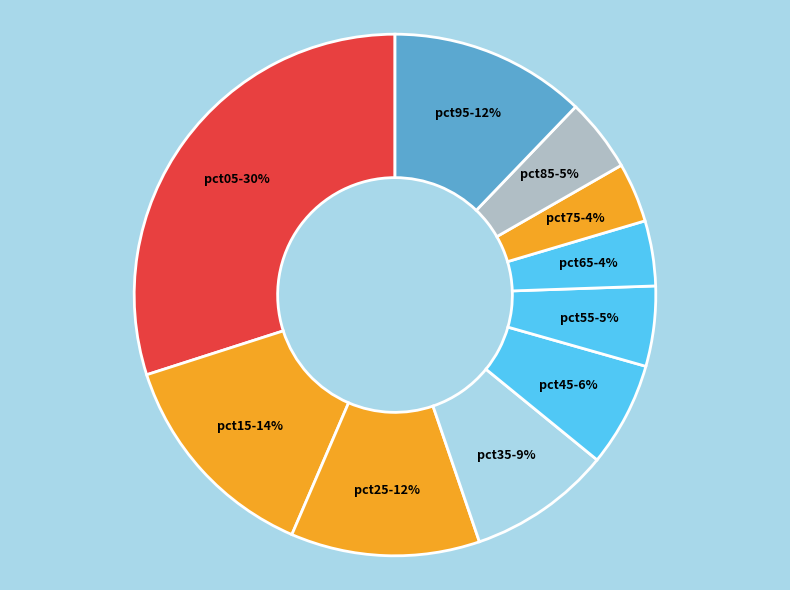

To the nearest percent, what is the combined percentage of pct15 and pct65?

18%